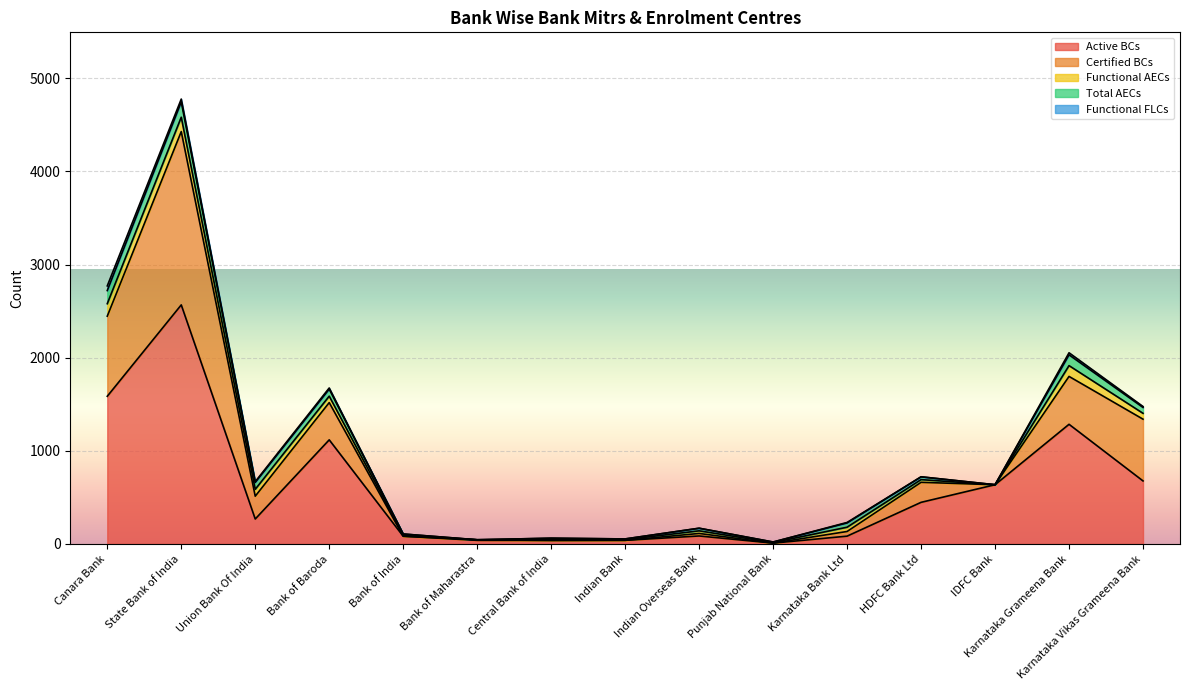

What is the label of the 2nd point from the right?

Karnataka Grameena Bank